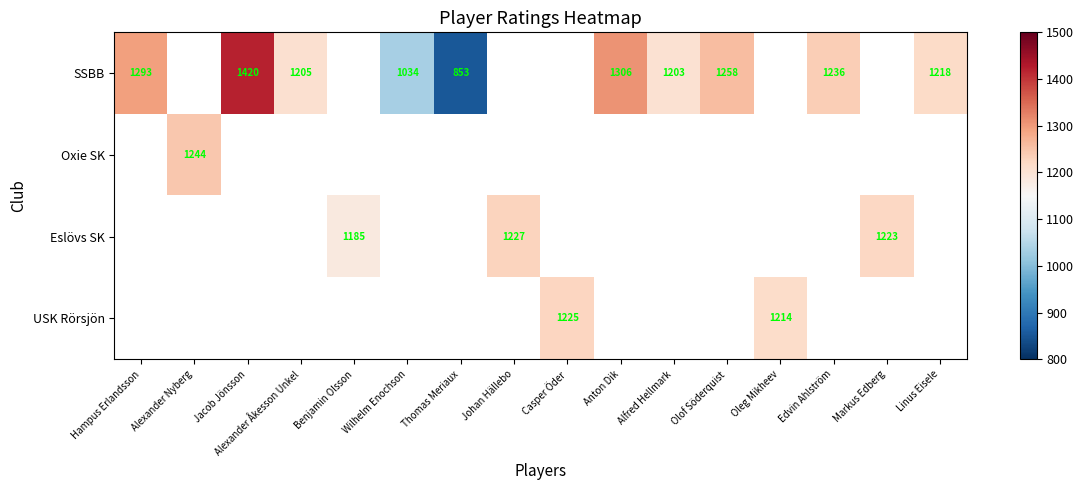

True or false: SSBB has a value of 472 at Alexander Åkesson Unkel.

False